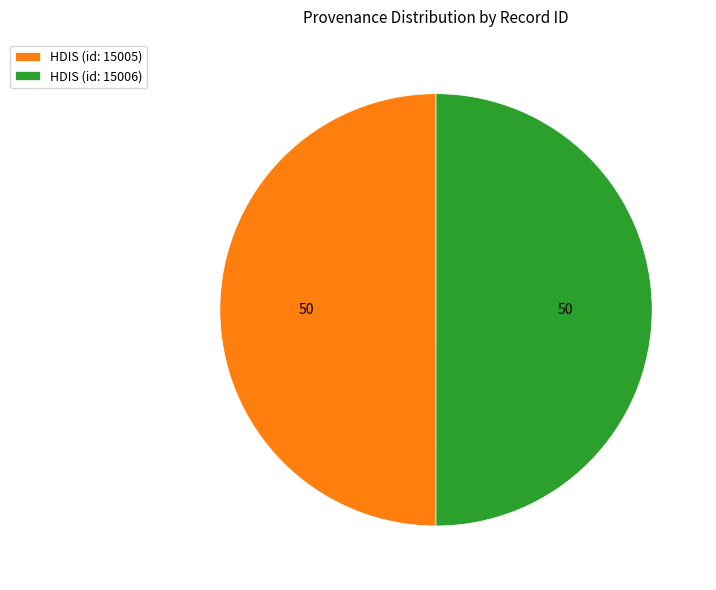

The HDIS (id: 15005) slice represents 41% of the pie. True or false?

False